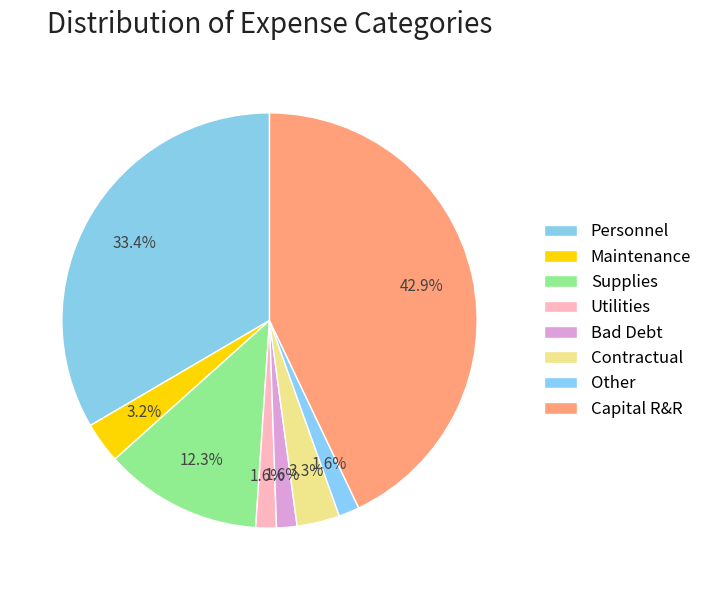

How many slices are in this pie chart?

8